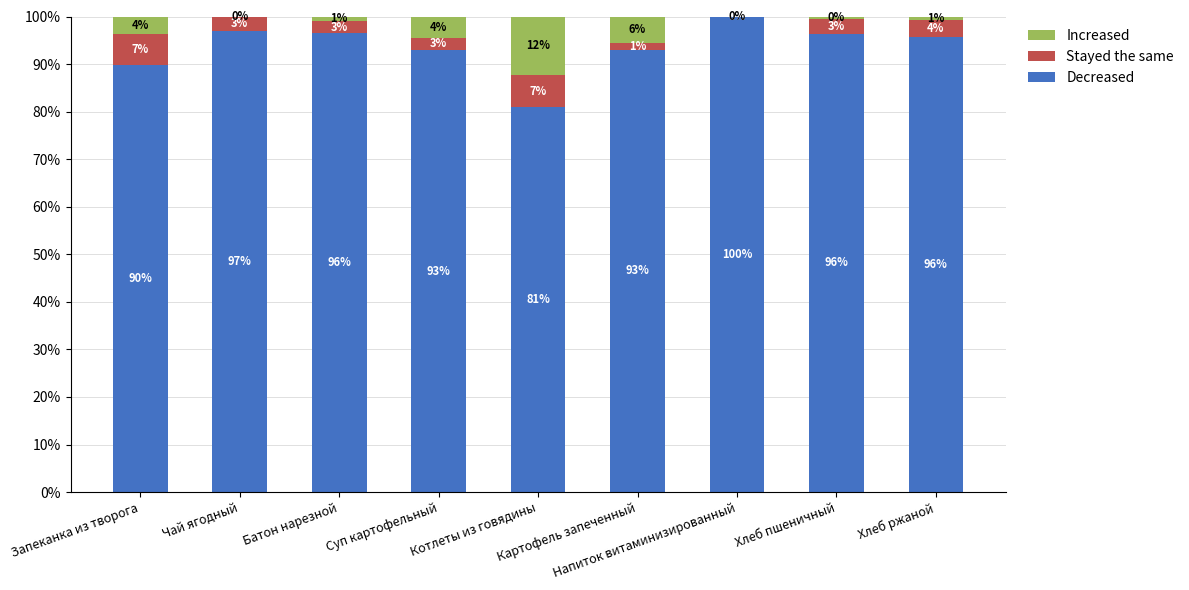

What is the highest value of the Decreased series?

100.0